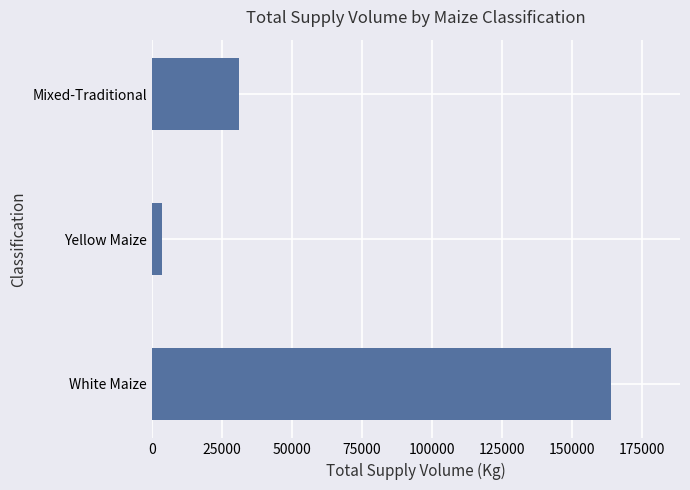

Rank the categories by value from highest to lowest.

White Maize, Mixed-Traditional, Yellow Maize